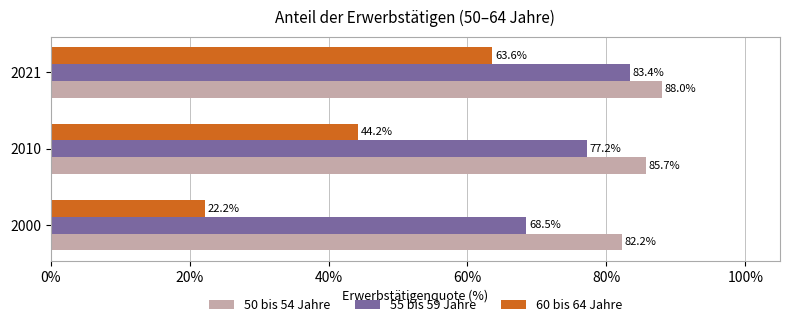

Which category has the lowest value across all series?

2000